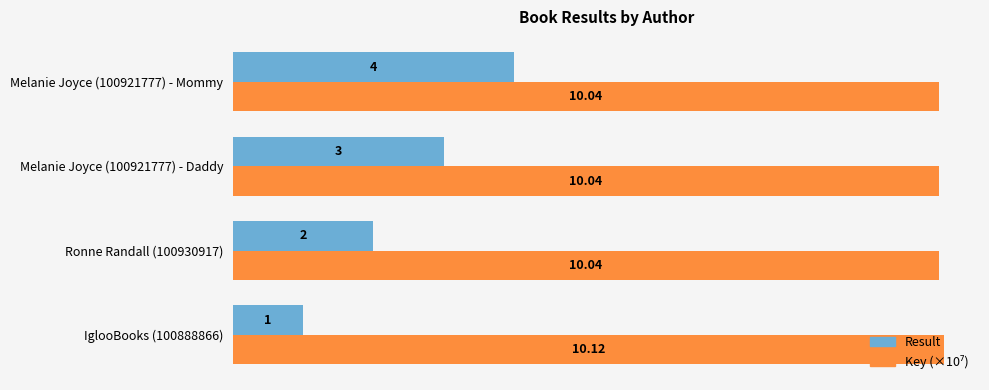

At which category is the sum across all series the highest?

Melanie Joyce (100921777) - Mommy